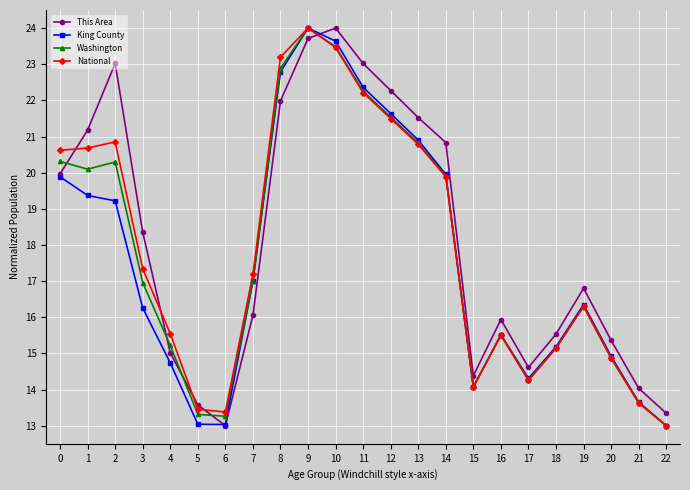

What is the difference between the second highest and second lowest values in the Washington series?

10.2